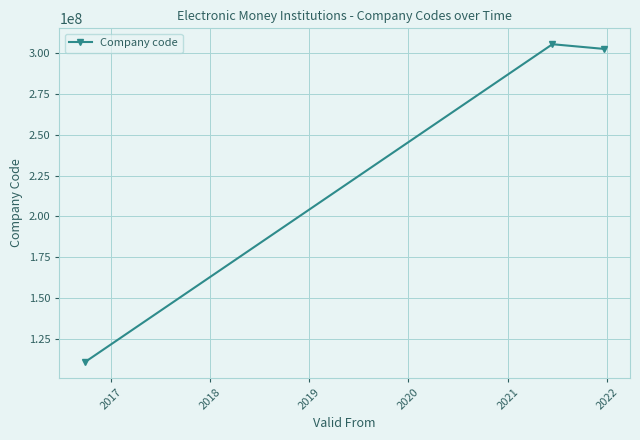

What is the value of the 2nd point from the left?

305652931